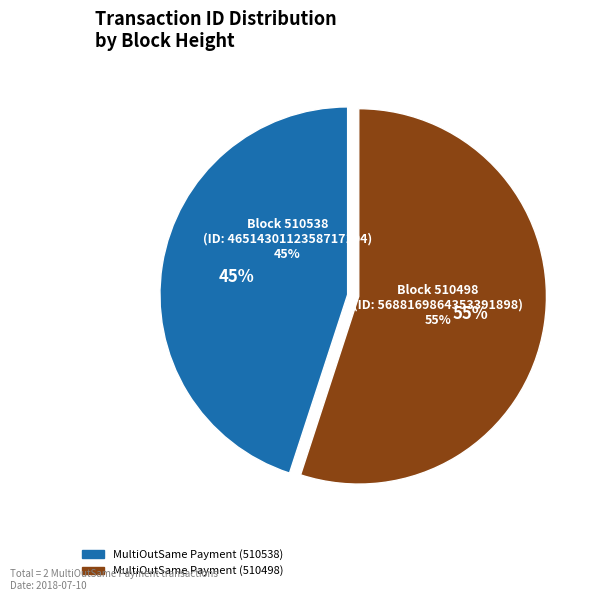

Which category has the biggest portion of the pie?

MultiOutSame Payment (510498)